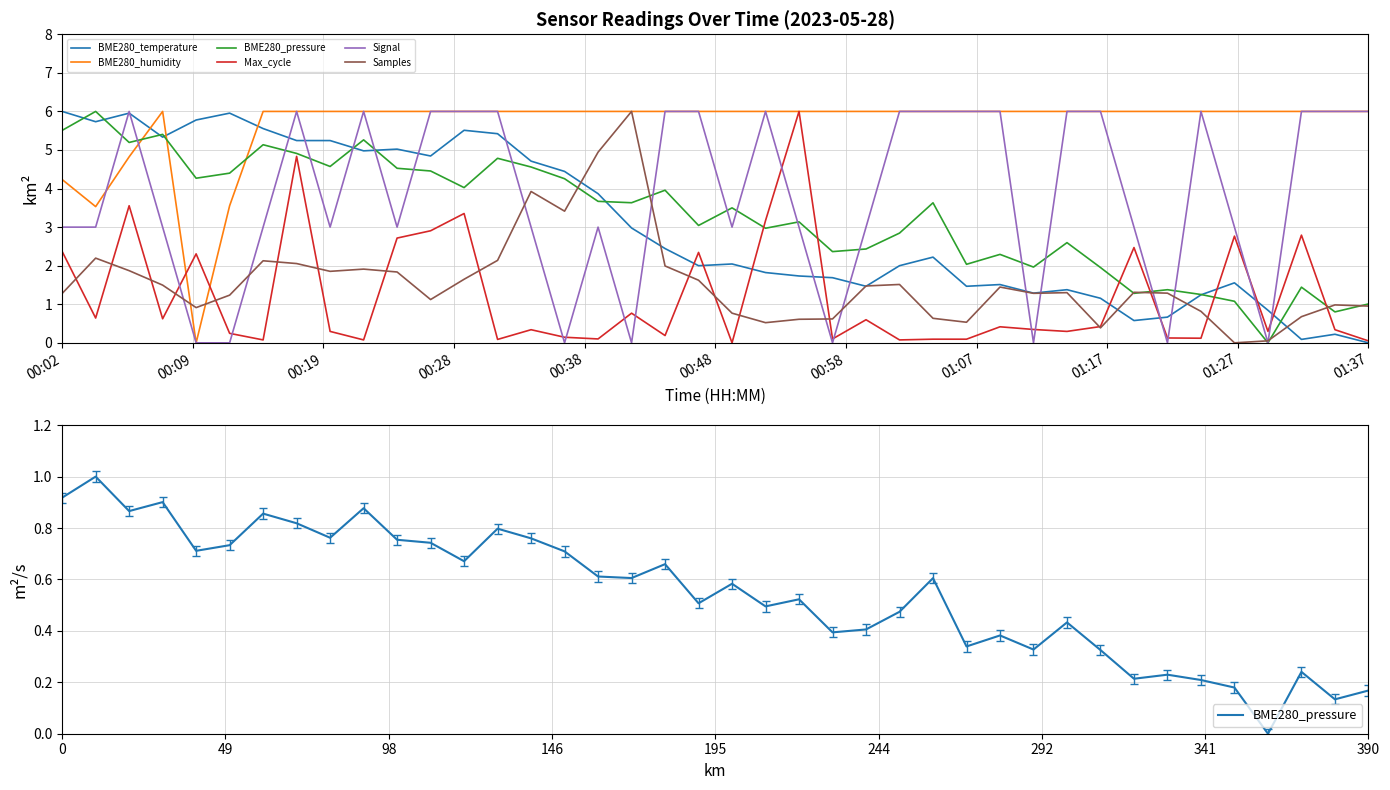

Which category has the lowest value in the Max_cycle series?

20